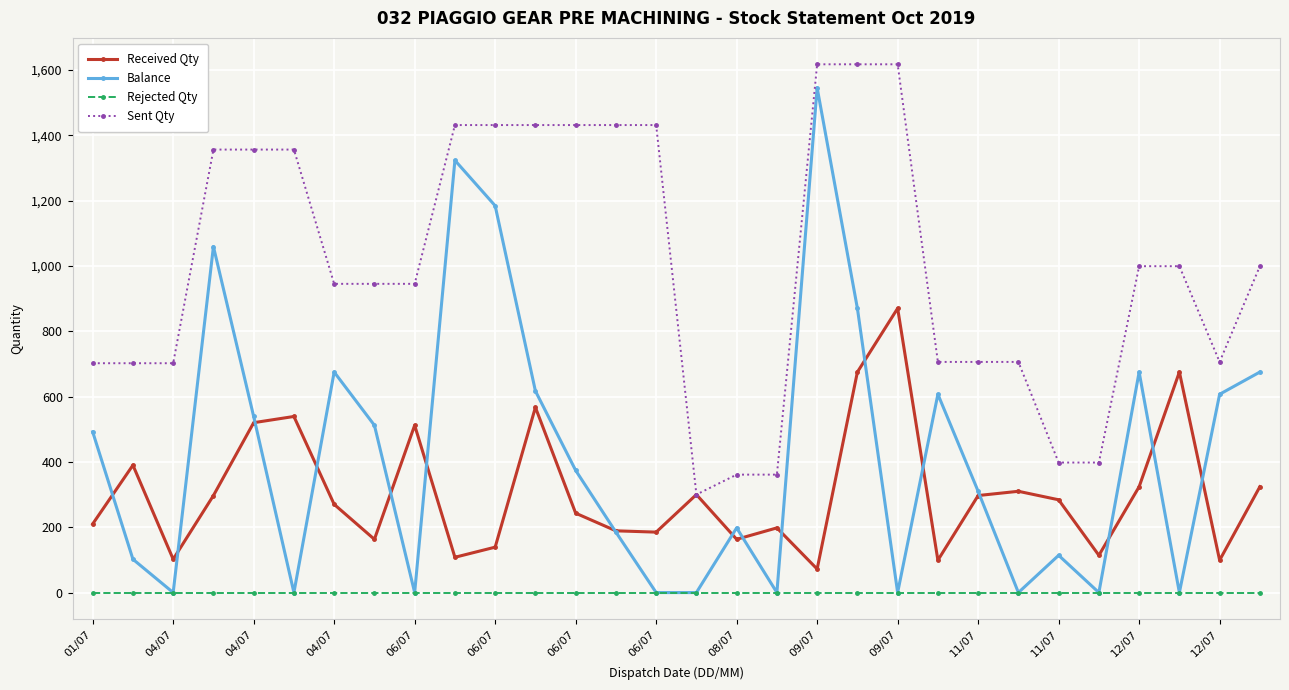

Which series has the largest range (max minus min)?

Balance